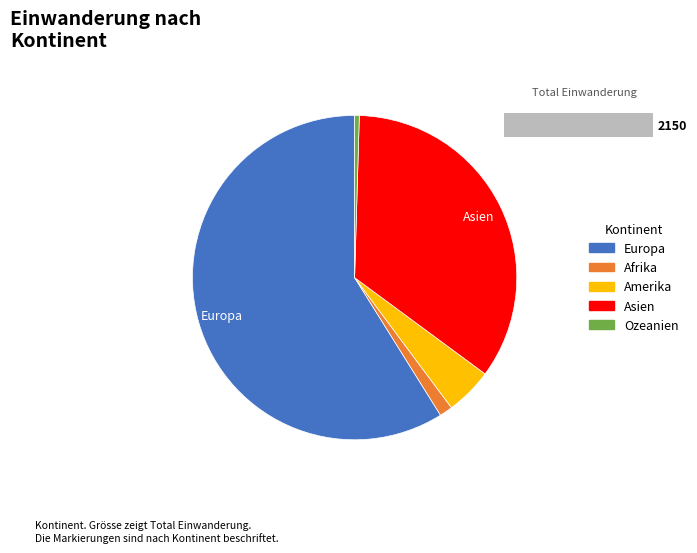

To the nearest percent, what percentage of the pie is Afrika?

1%